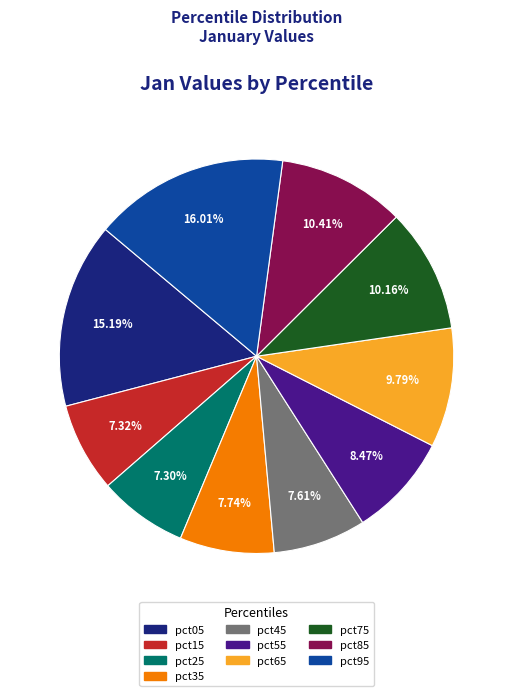

What percentage is NOT represented by pct05?

84.8%